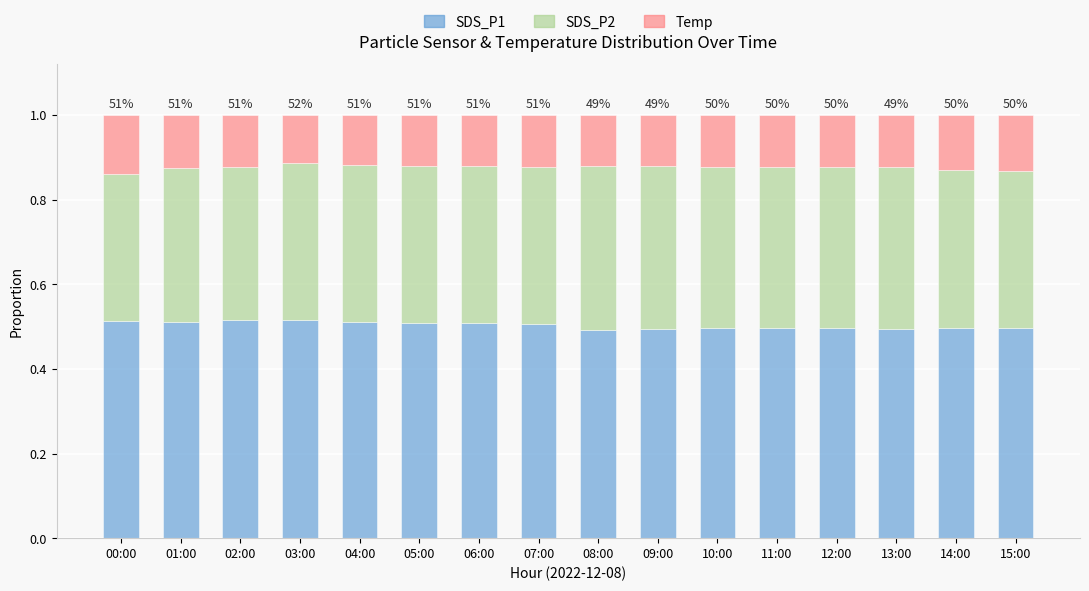

The SDS_P1 series shows 0.8 at 08:00. True or false?

False